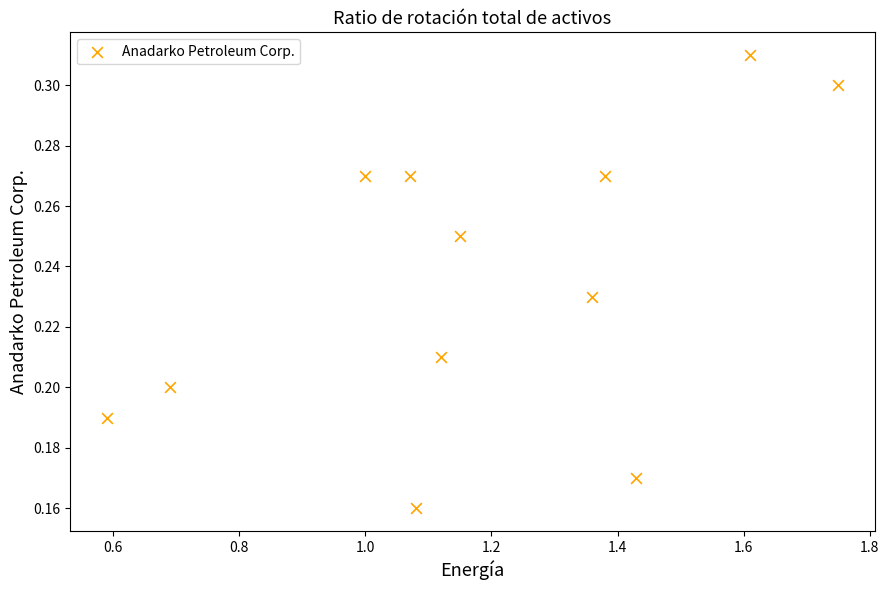

What is the range of X values (max minus min)?

1.2